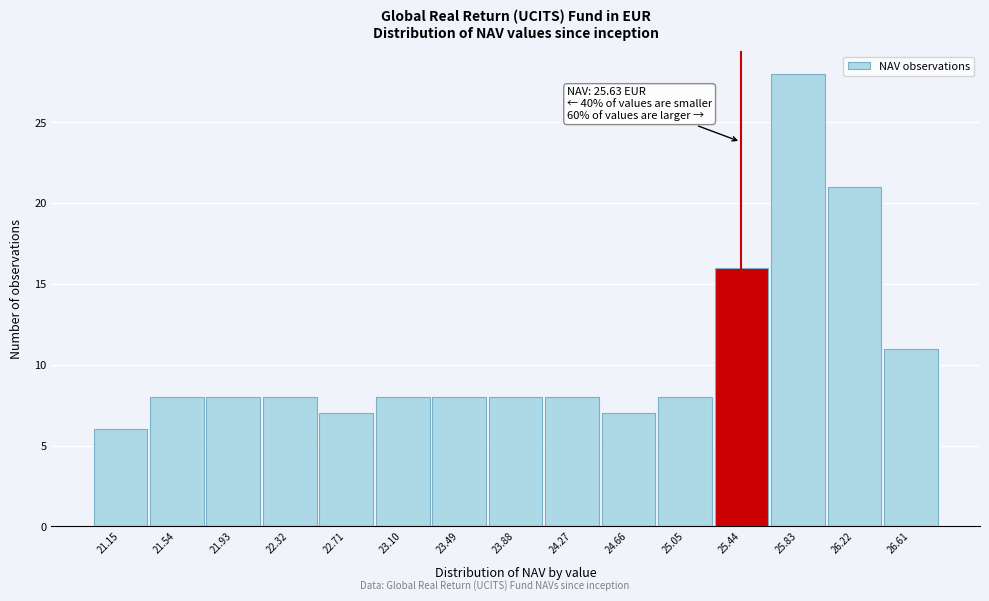

Reading left to right, what are all the values shown in this chart?

6	8	8	8	7	8	8	8	8	7	8	16	28	21	11